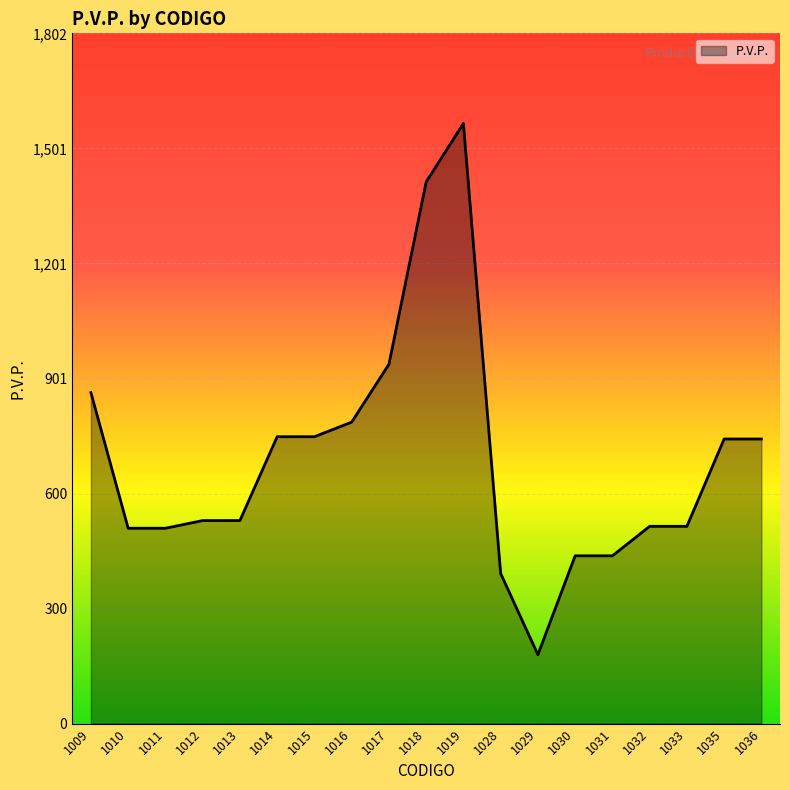

The value at 1012 is 530. True or false?

True